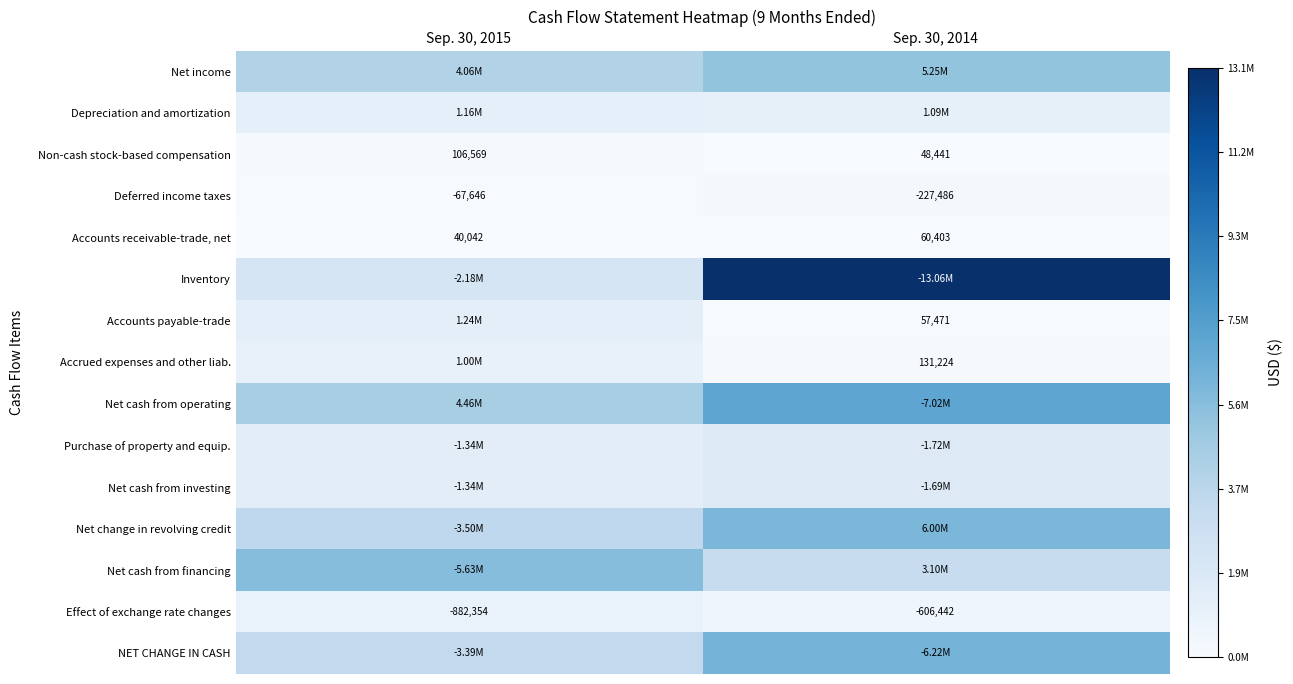

How many data points in Accounts receivable-trade, net are less than 60403?

1